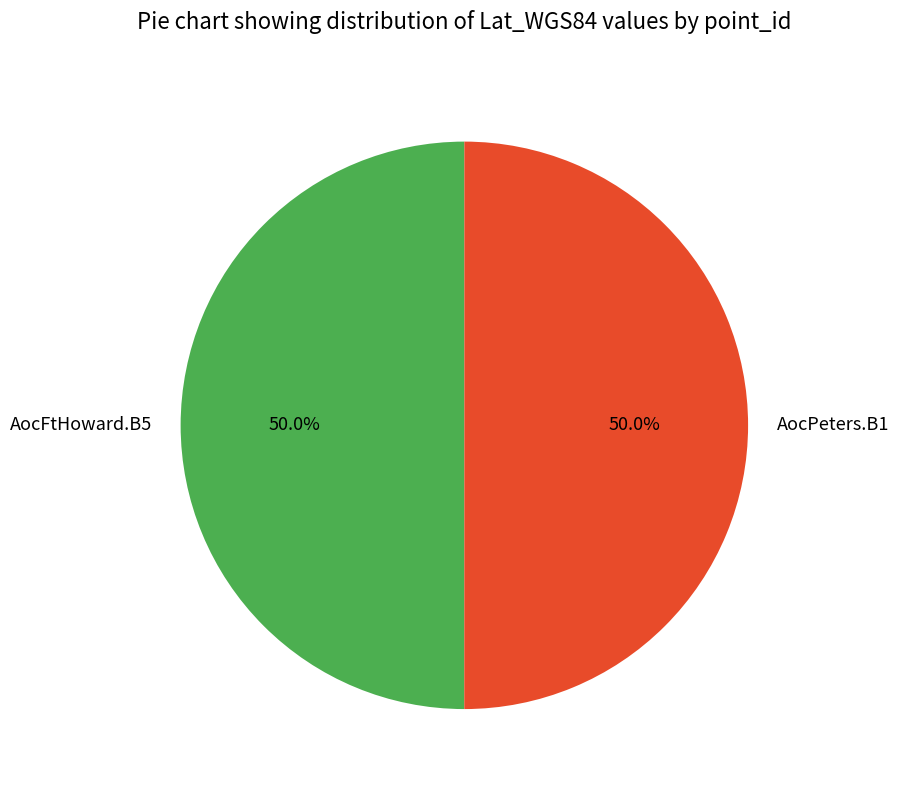

What portion of the pie excludes AocFtHoward.B5?

50.0%